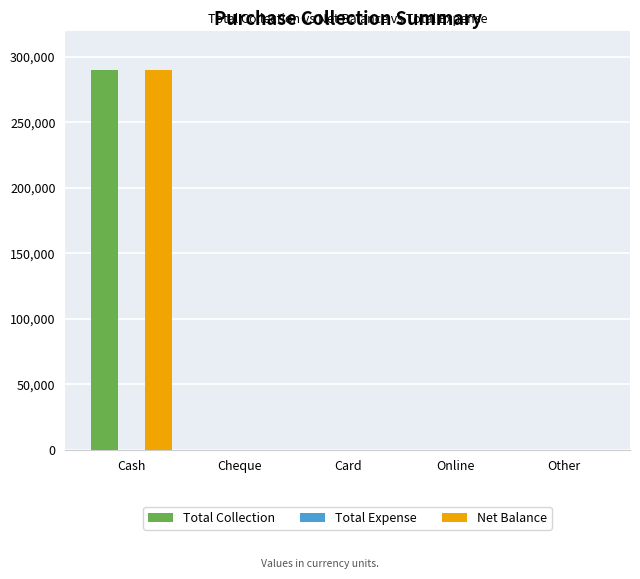

True or false: Net Balance has a value of 0 at Card.

True